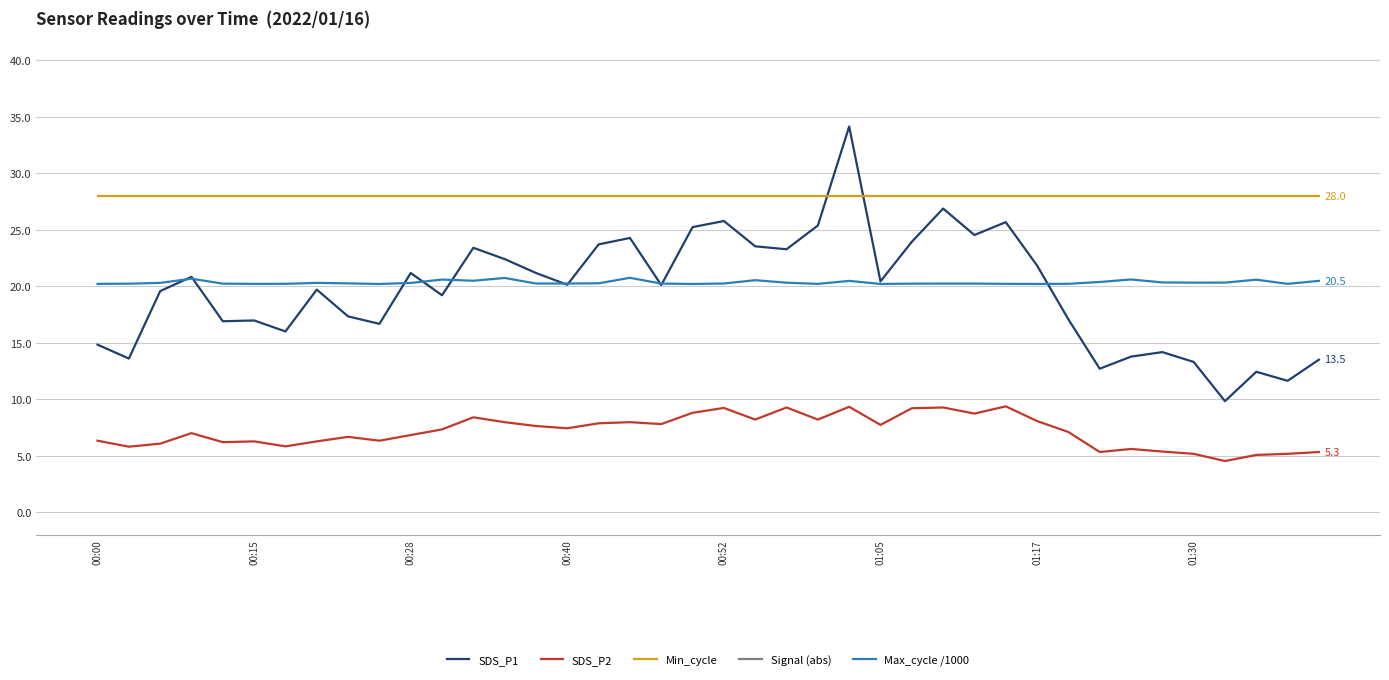

How many lines are shown in the chart?

5